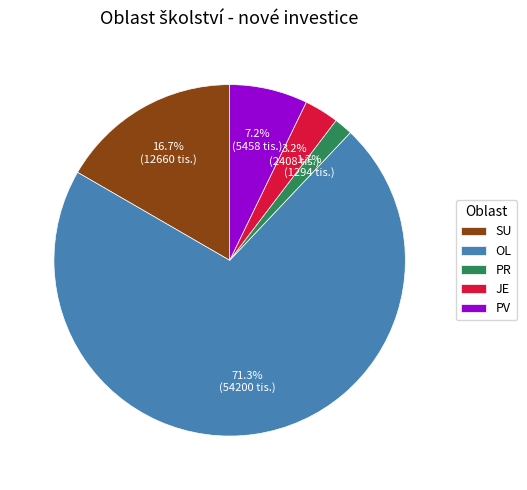

Does PR account for over 50% of the chart?

No